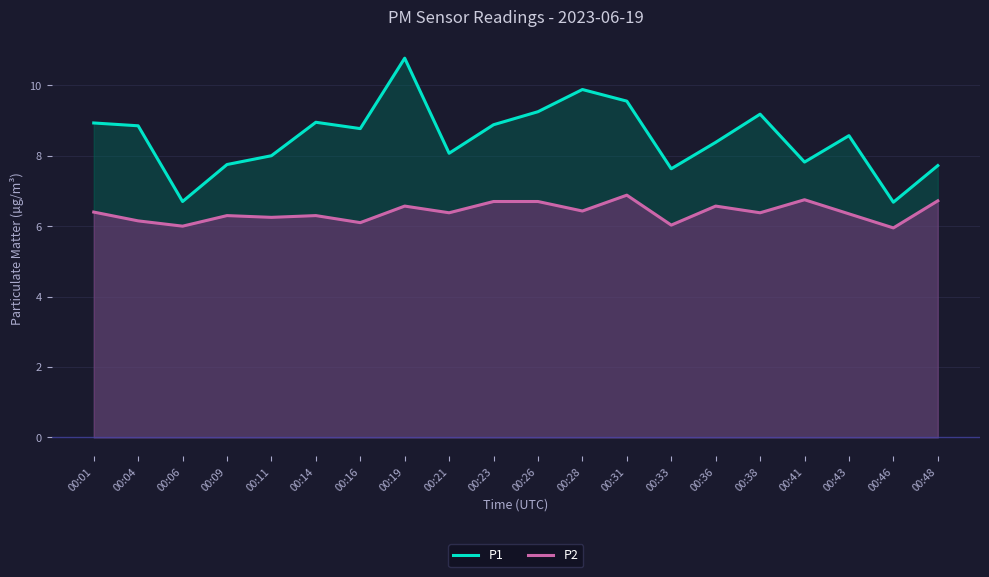

What are all the series names shown in the legend?

P1, P2